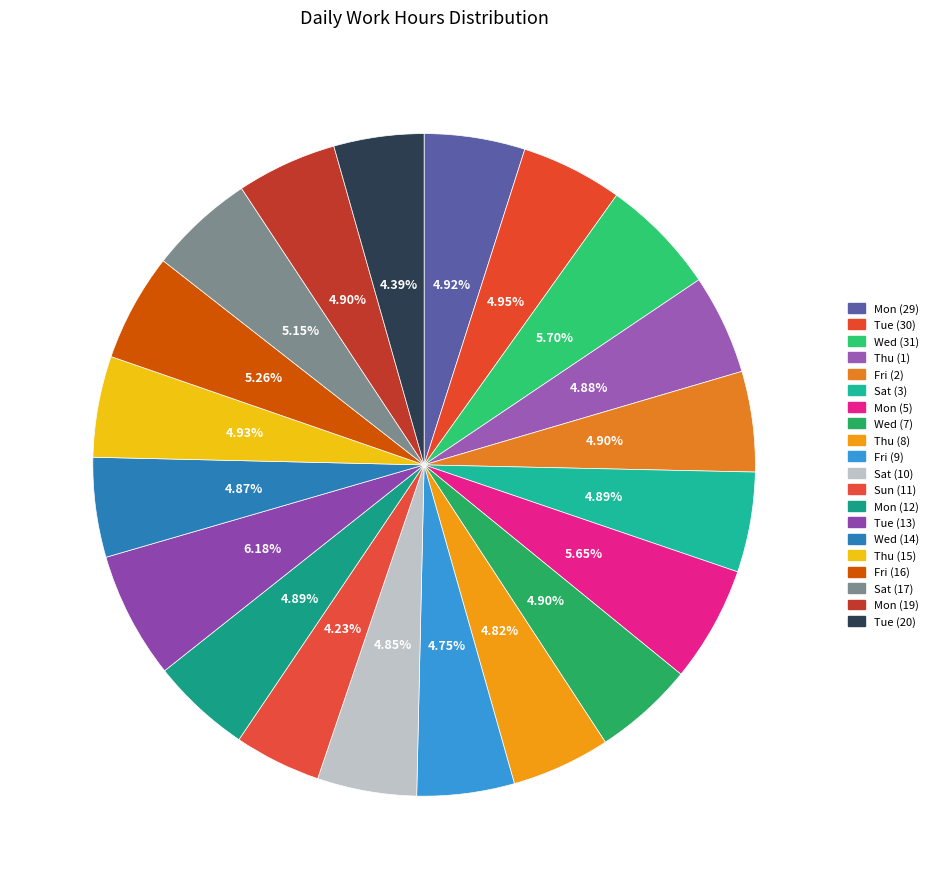

To the nearest percent, what percentage of the pie is Sat (3)?

5%